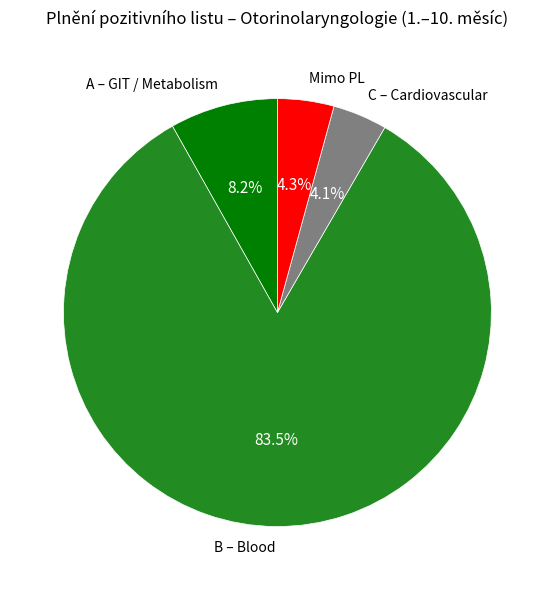

Which category has the biggest portion of the pie?

B – Blood